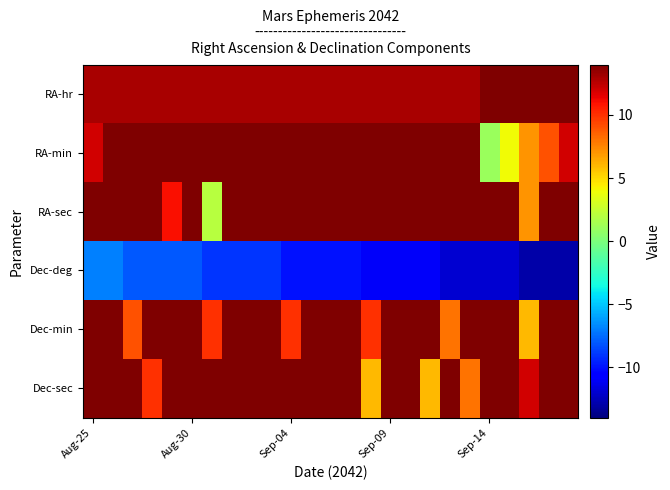

Reading left to right, transcribe all the data shown in this chart.

RA-hr: 13	13	13	13	13	13	13	13	13	13	13	13	13	13	13	13	13	13	13	13	14	14	14	14	14
RA-min: 12	14	17	19	22	24	27	29	31	34	36	39	41	44	46	49	51	54	56	59	1	4	7	9	12
RA-sec: 35	58	22	46	11	37	2	29	55	23	51	19	48	17	47	18	49	20	53	25	59	33	7	42	18
Dec-deg: -7	-7	-8	-8	-8	-8	-9	-9	-9	-9	-10	-10	-10	-10	-11	-11	-11	-11	-12	-12	-12	-12	-13	-13	-13
Dec-min: 39	54	9	25	40	55	10	25	40	55	10	25	40	55	10	24	39	54	8	23	37	51	6	20	34
Dec-sec: 27	43	57	10	21	30	37	42	44	45	42	38	30	20	6	49	29	6	39	8	33	55	12	24	33